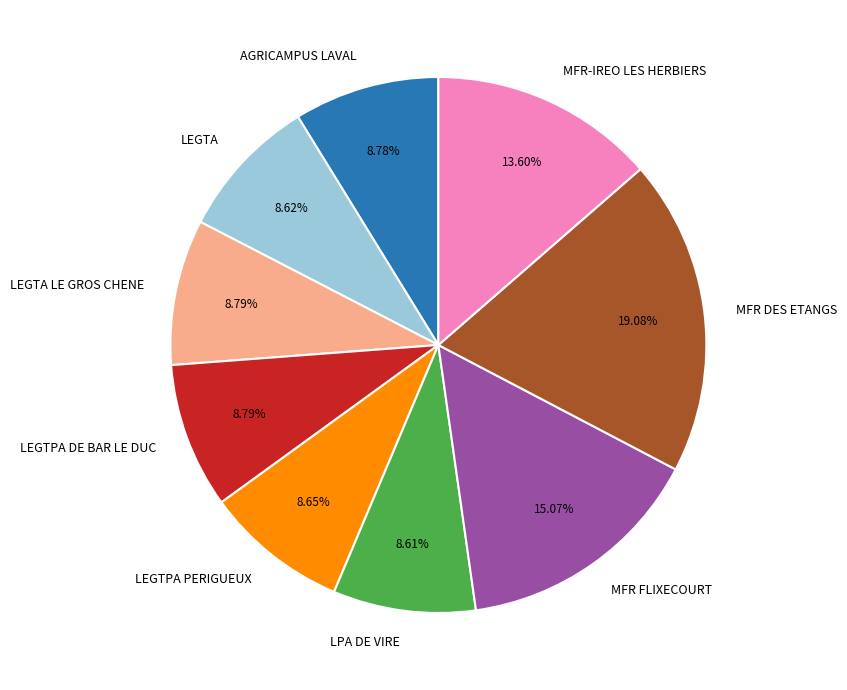

True or false: LEGTA accounts for 18% of the total.

False